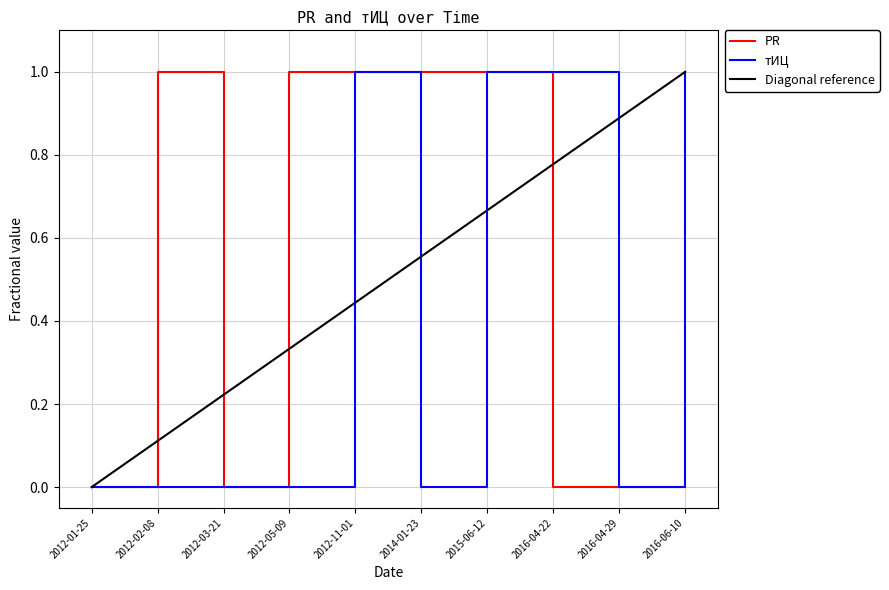

True or false: PR and тИЦ cross at least once.

False